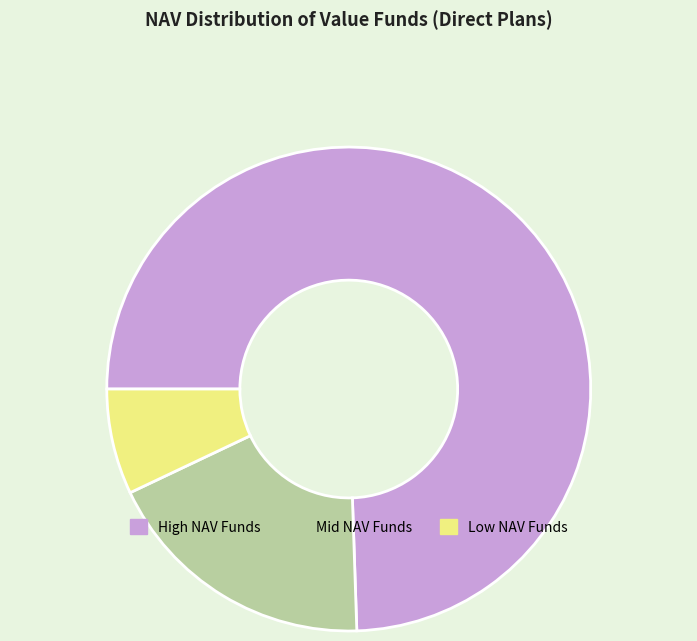

Which has a higher value, Low NAV Funds or High NAV Funds?

High NAV Funds